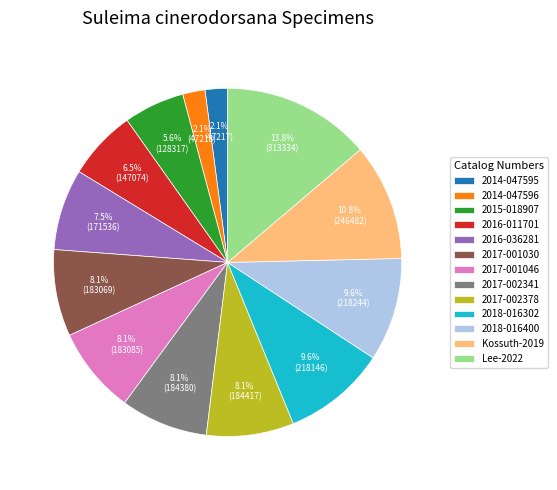

What percentage is the 2017-002341 slice, to the nearest percent?

8%